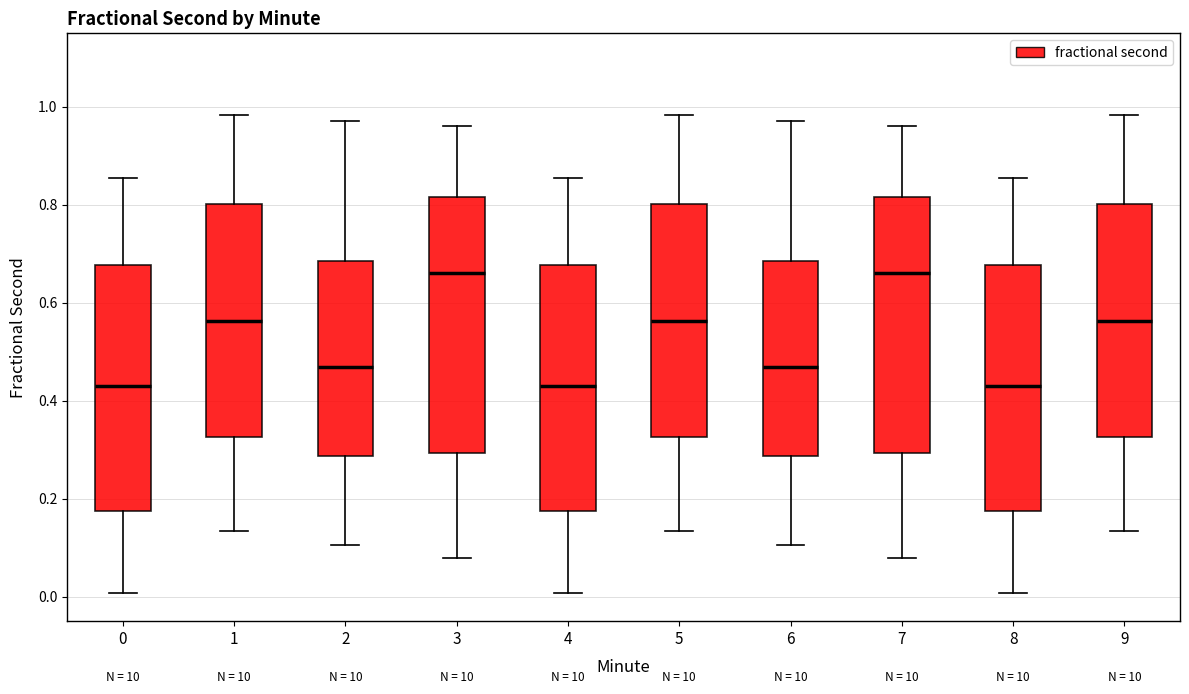

Where does the upper whisker of the box at x = 6 end on the y-axis? The values are not printed on the chart, so give them approximately, as read against the axis.

0.98